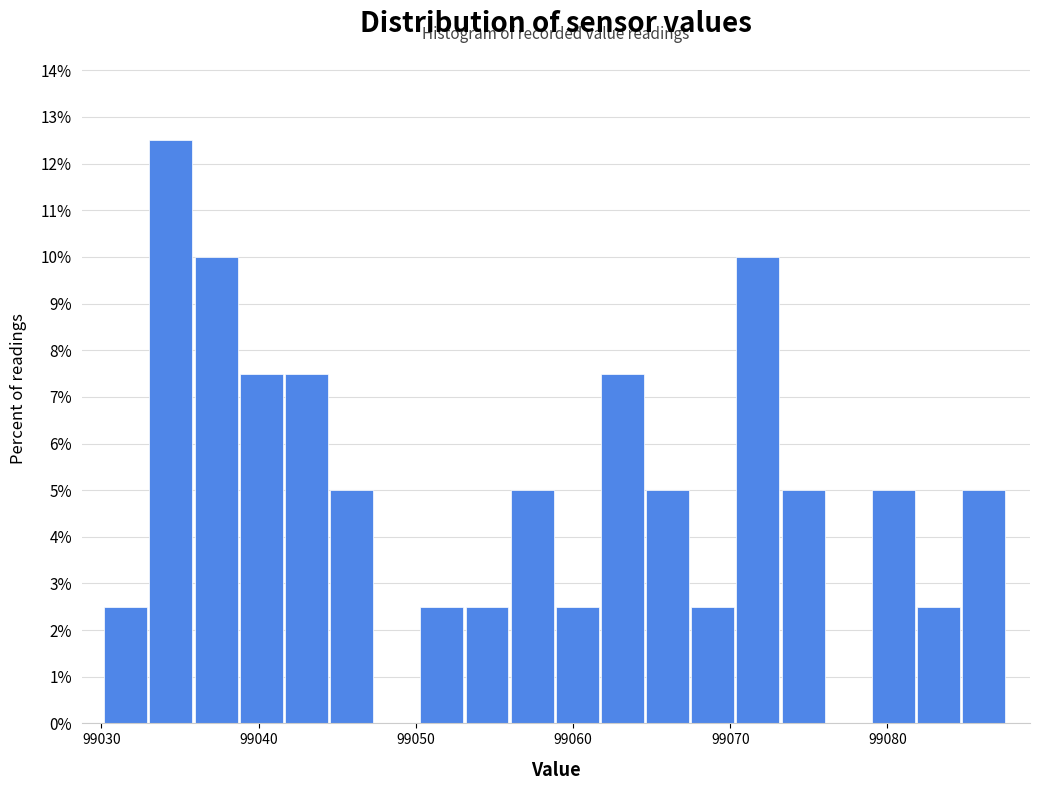

Read against the x-axis, roughly where is the centre of the tallest bar?

99034